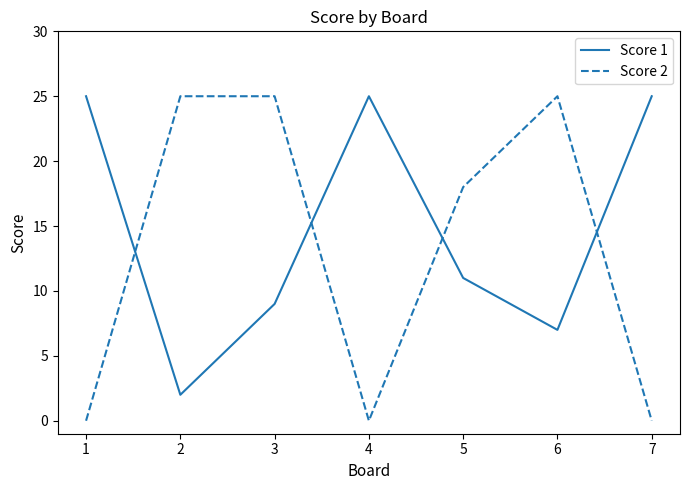

Between 4 and 6, which series saw the biggest shift?

Score 2